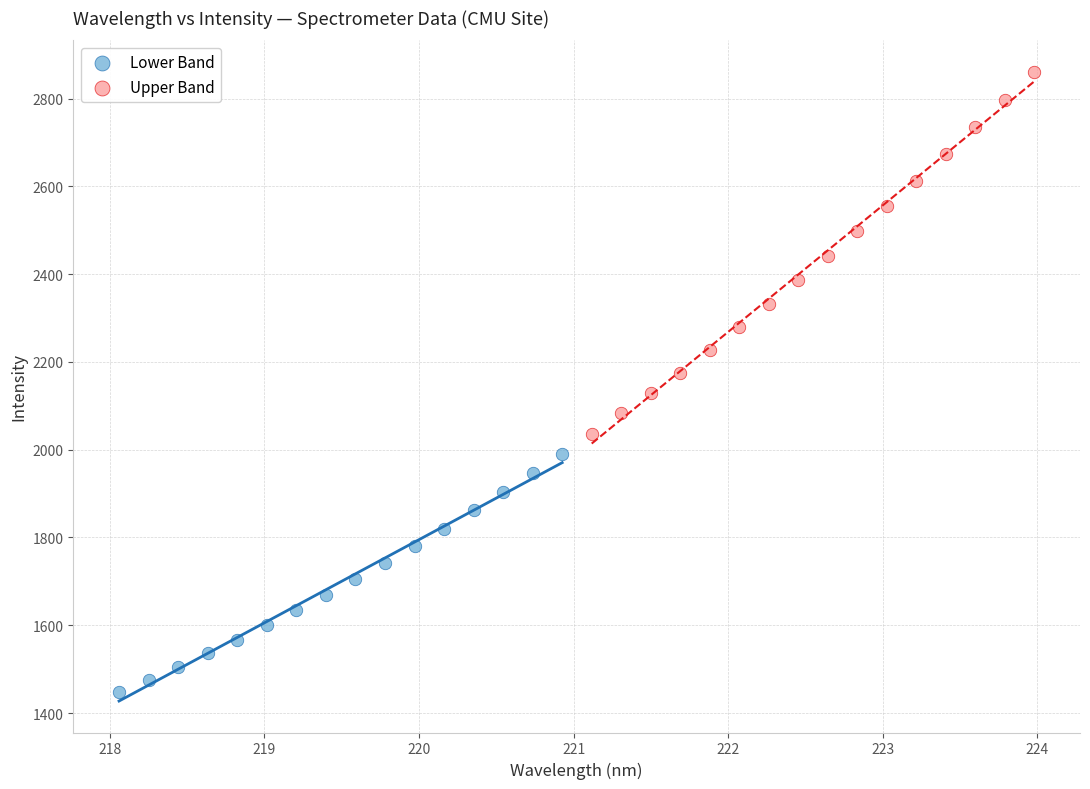

Which series contains the highest Y value?

Upper Band